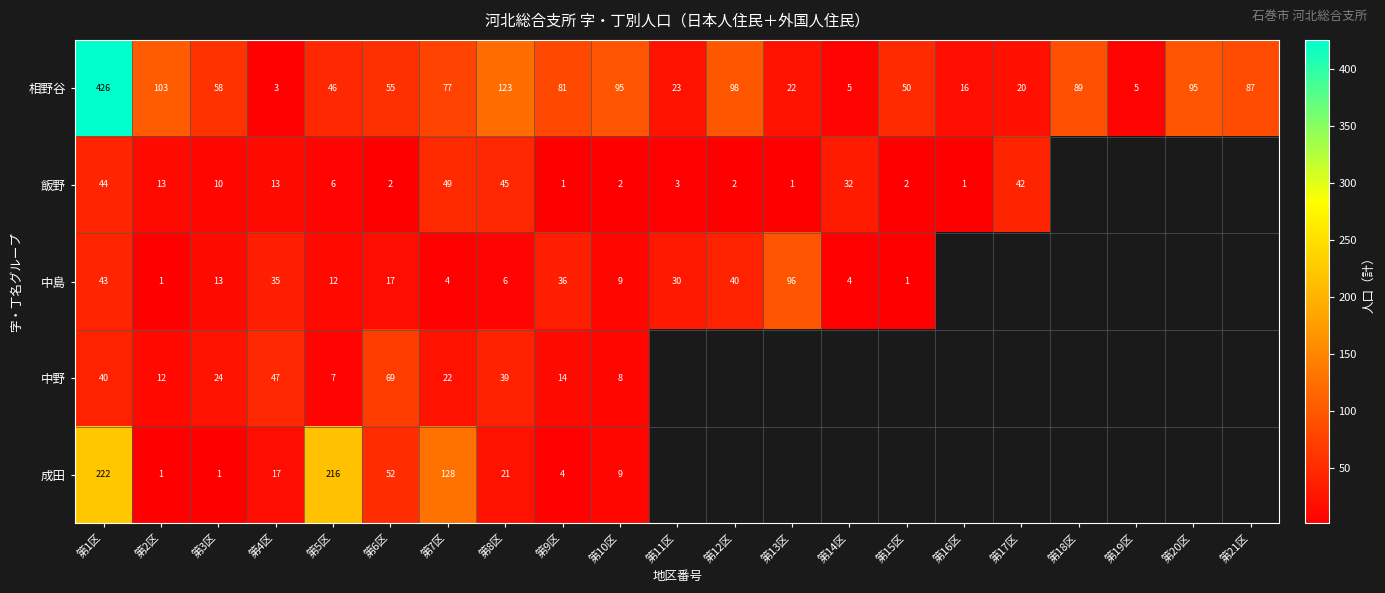

What is the difference between the highest and lowest values at 第10区?

93